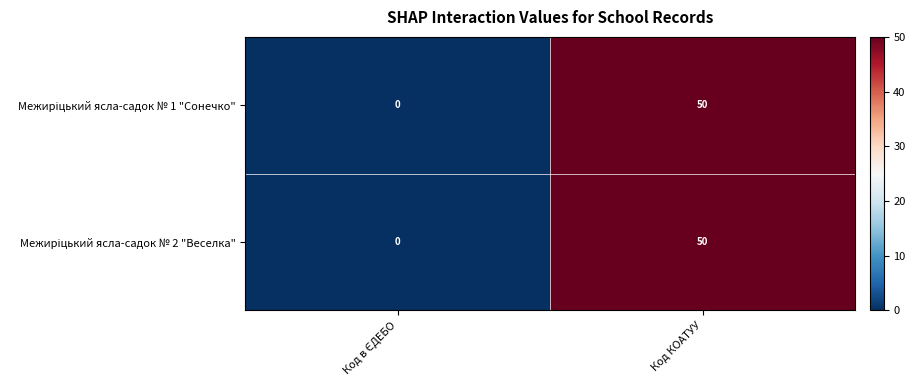

What is the total value across all series at Код КОАТУУ?

100